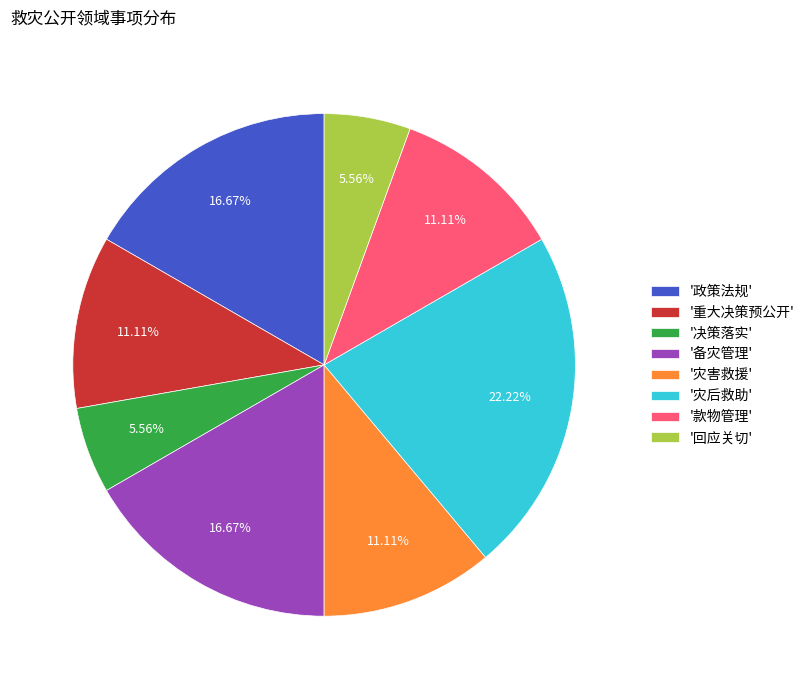

Combined, do '政策法规' and '重大决策预公开' account for over 50%?

No